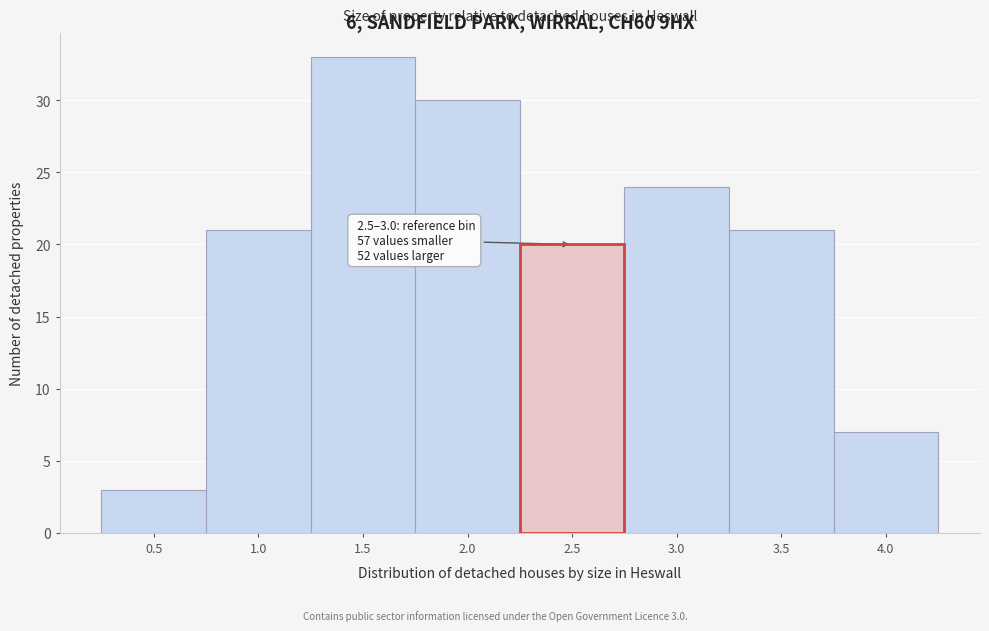

Reading left to right, transcribe all the data shown in this chart.

3	21	33	30	20	24	21	7